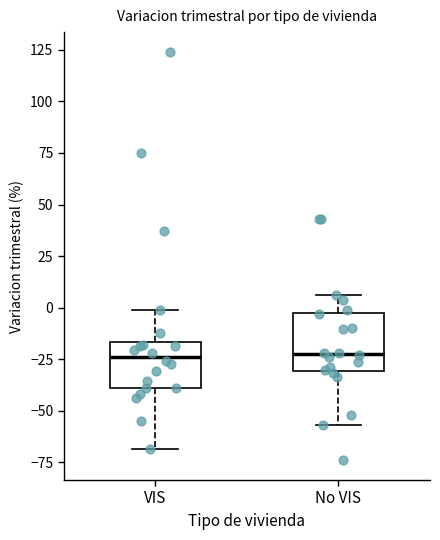

Reading left to right, read every box against the y-axis: the position of its median line, the range the box covers, and the ends of its whiskers. The values are not printed on the chart, so give them approximately, as read against the axis.

VIS: median -25, box -40 to -15, whiskers -70 to 0
No VIS: median -25, box -30 to -5, whiskers -55 to 5